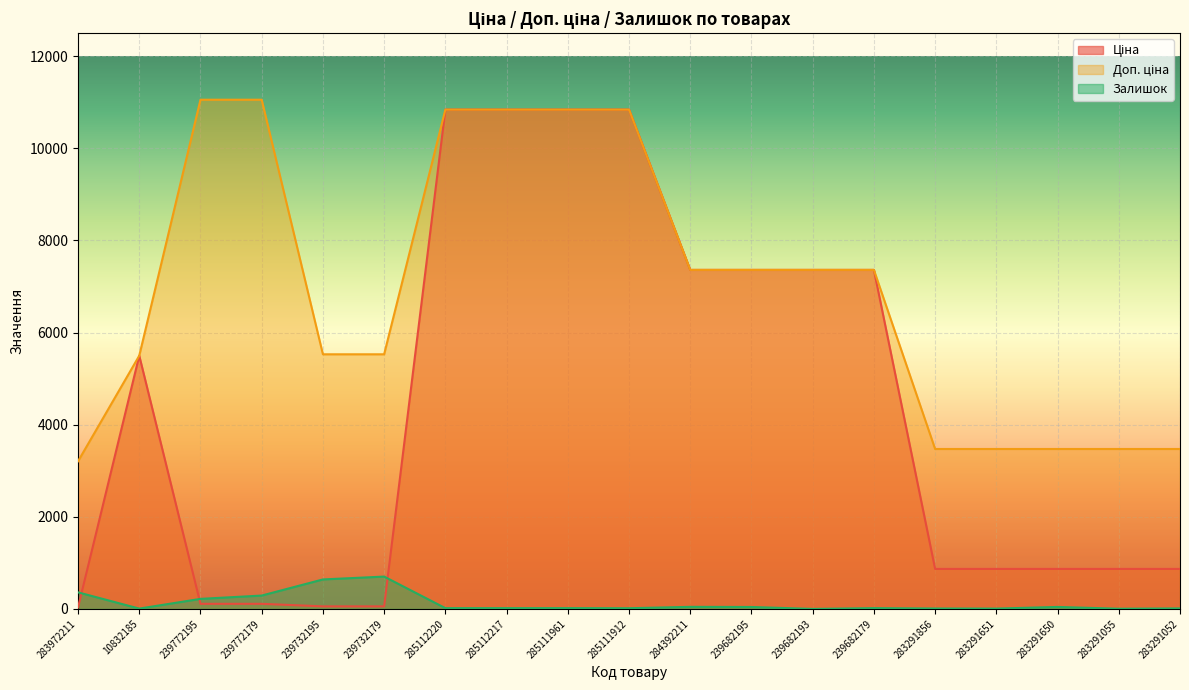

Which category has the highest value in the Залишок series?

239732179